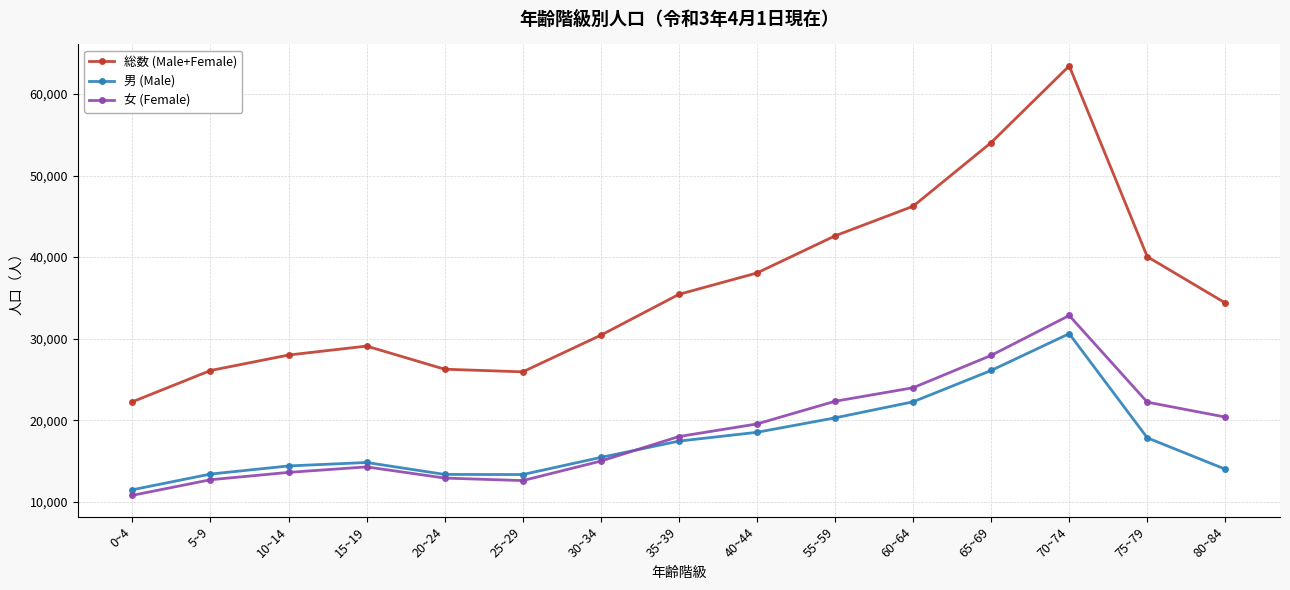

What position from the left is 25~29?

6